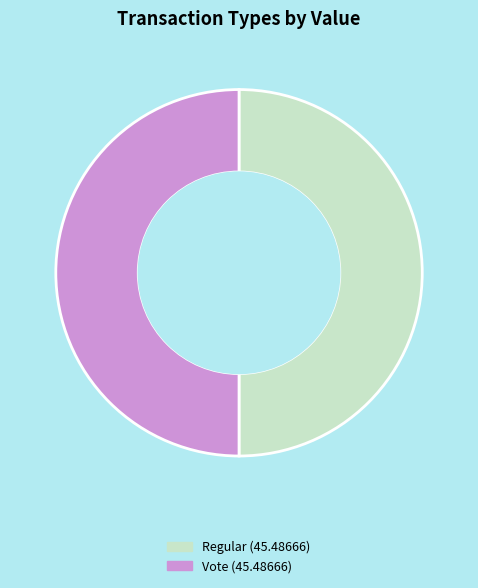

Rank the categories by value from highest to lowest.

Vote (io_index=3), Regular (io_index=0)